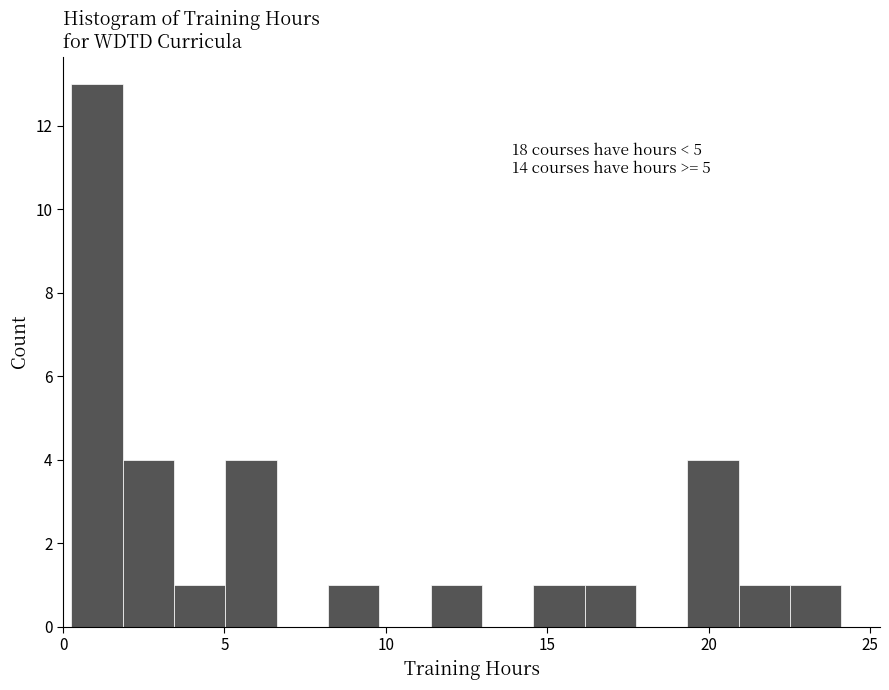

Read against the x-axis, roughly where is the centre of the tallest bar?

1.0